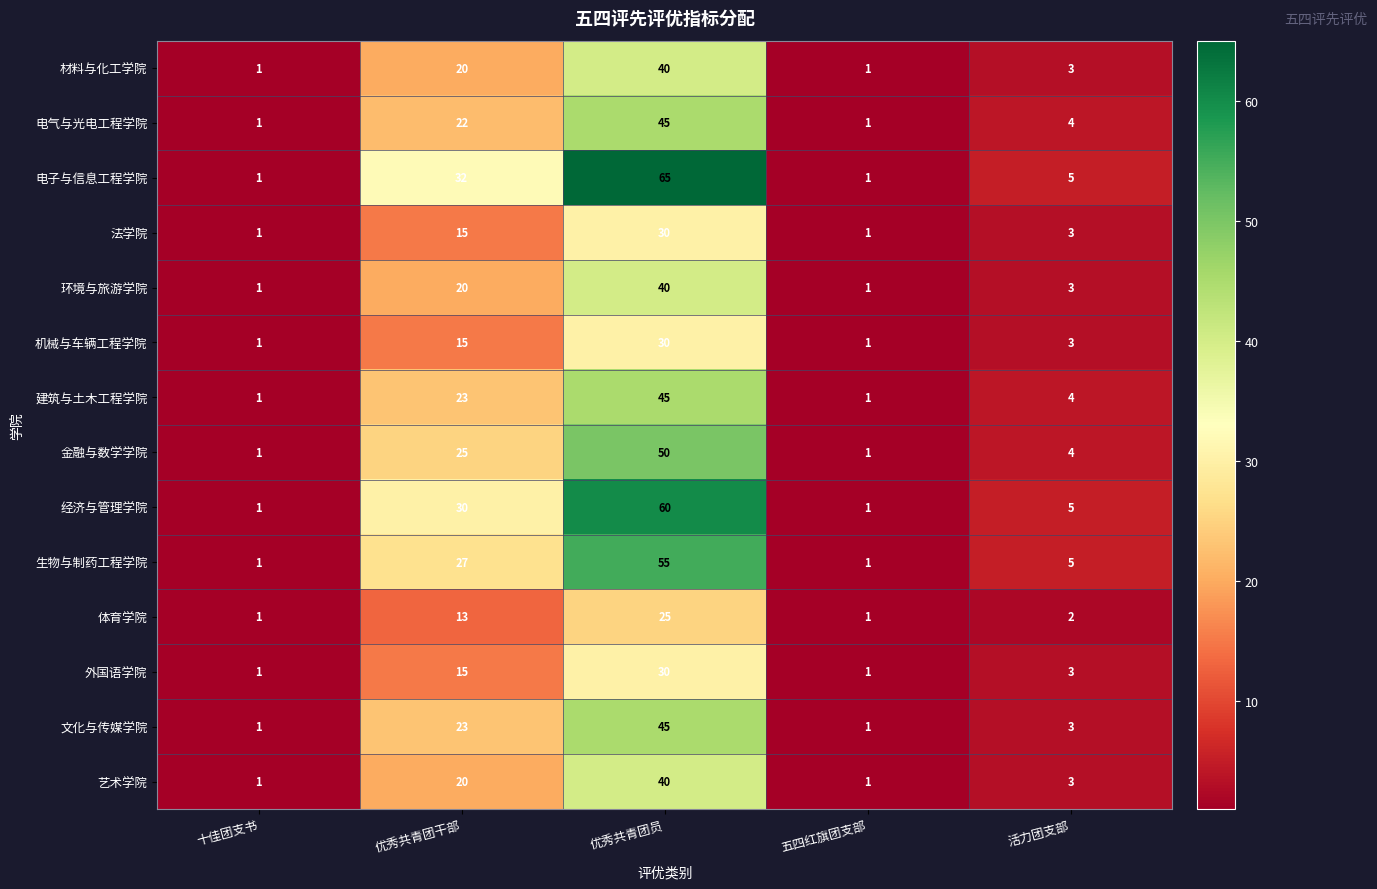

The 金融与数学学院 series shows 1 at 十佳团支书. True or false?

True